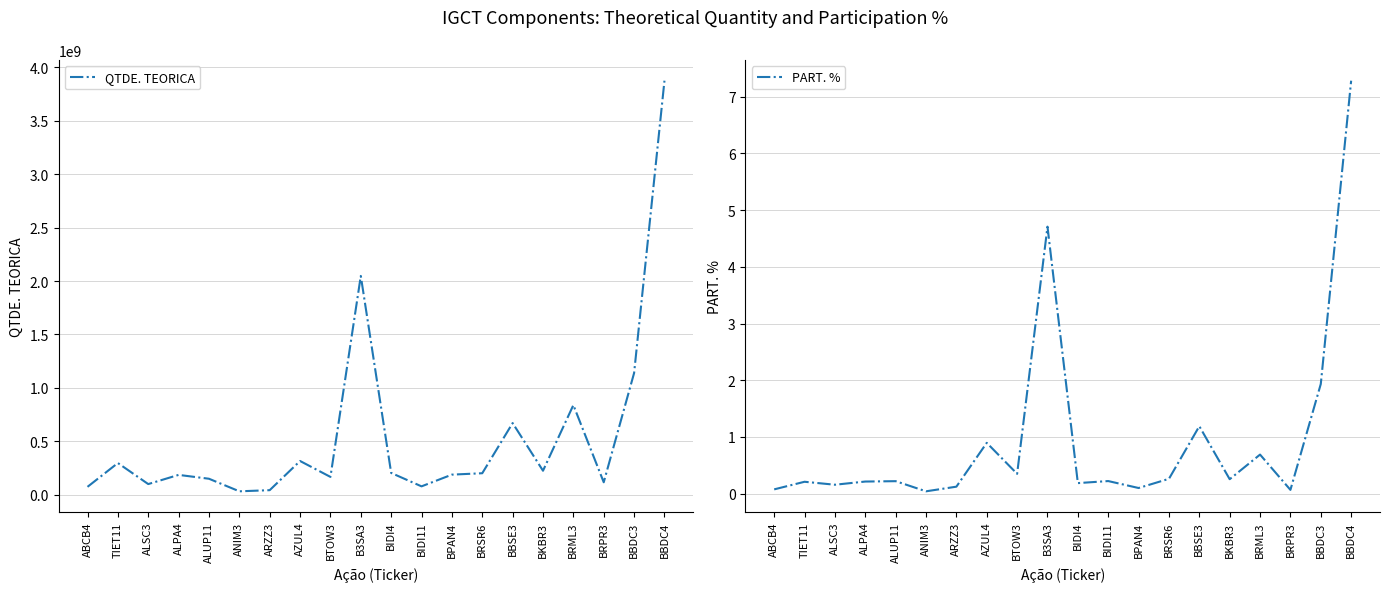

At how many categories does at least one series exceed 2160878850?

1